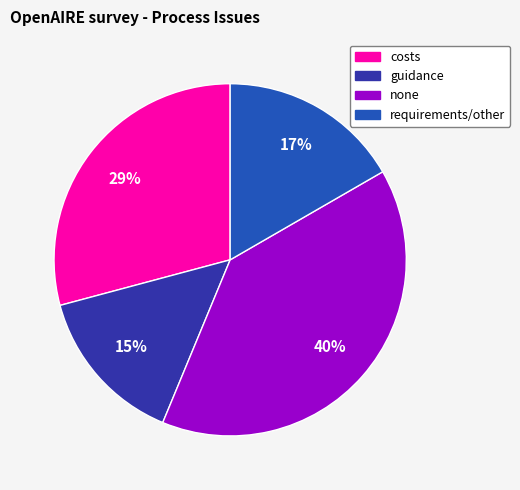

True or false: costs accounts for 39% of the total.

False